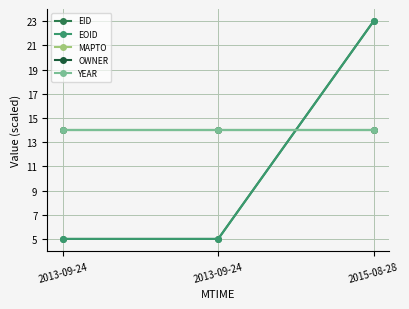

Does the chart have visible grid lines?

Yes